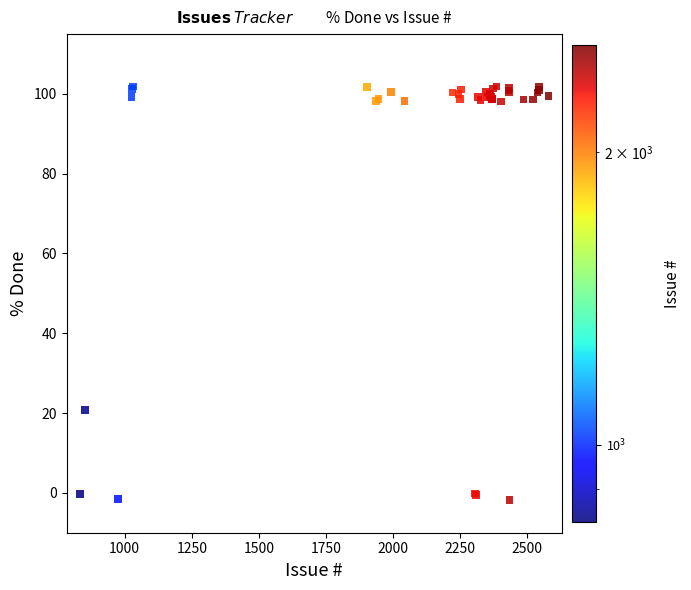

What Y value in the scatter plot is closest to 50?

20.7